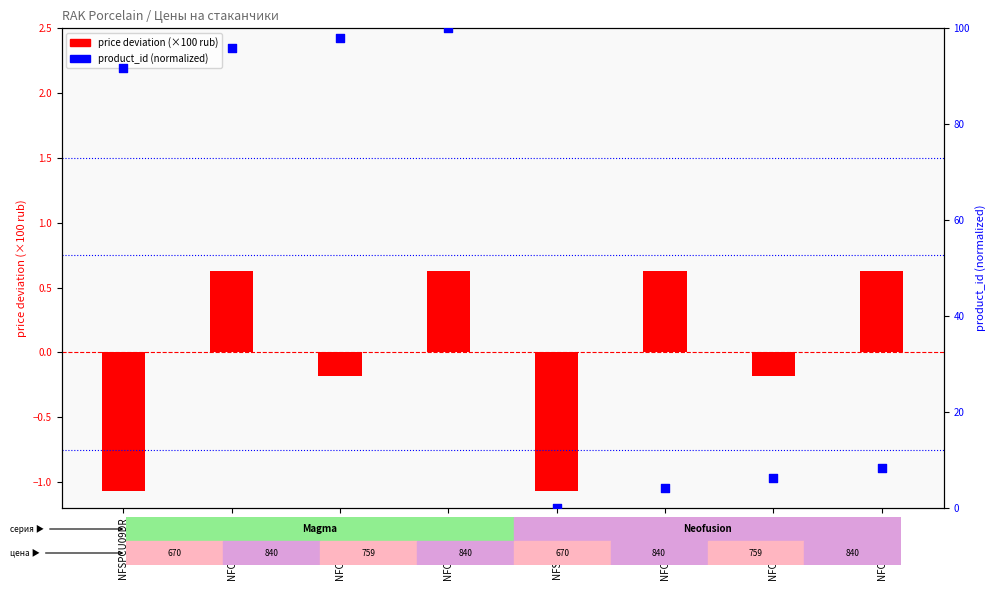

Is the value of product_id (normalized) at NFOPSD01DR greater than the value of price deviation (×100 rub) at NFSPCU09BR?

Yes